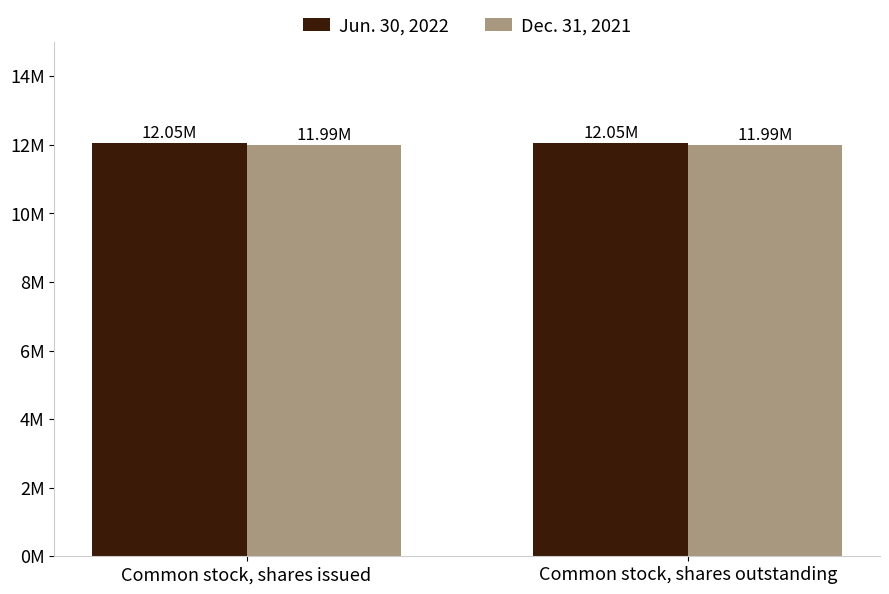

What is the label of the 1st bar from the left?

Common stock, shares issued